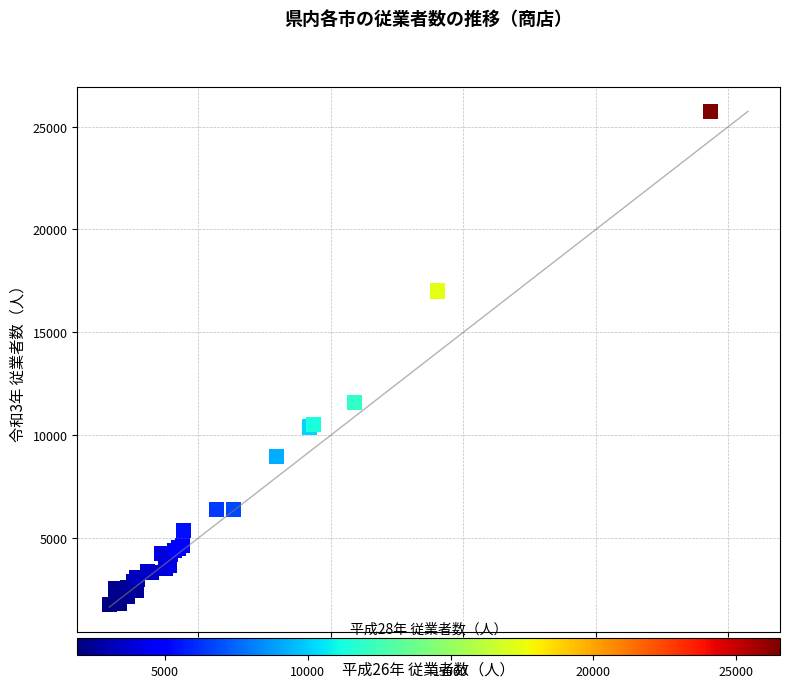

What Y value in the scatter plot is closest to 13765?

11595